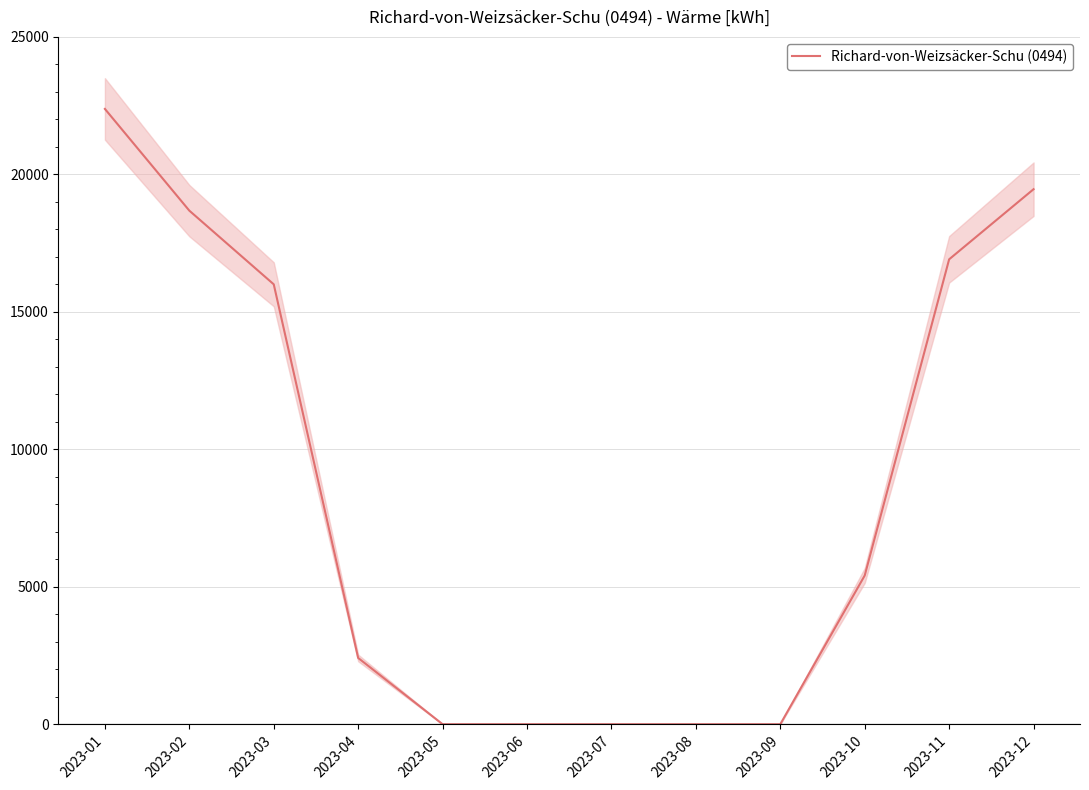

What is the average value?

8438